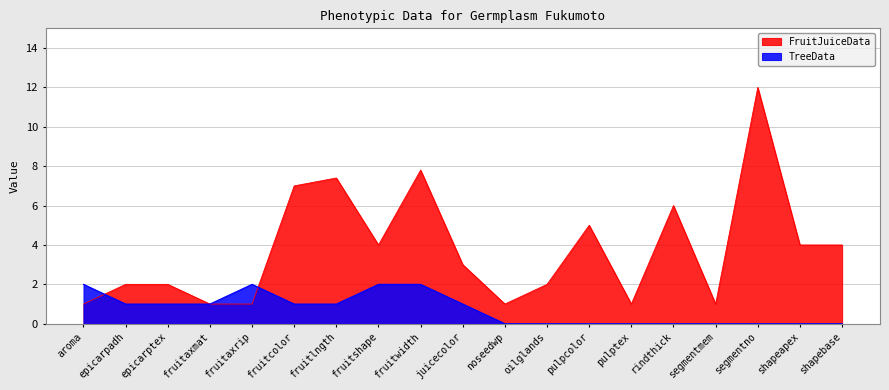

True or false: TreeData has more than 0 points higher than both neighbors.

True